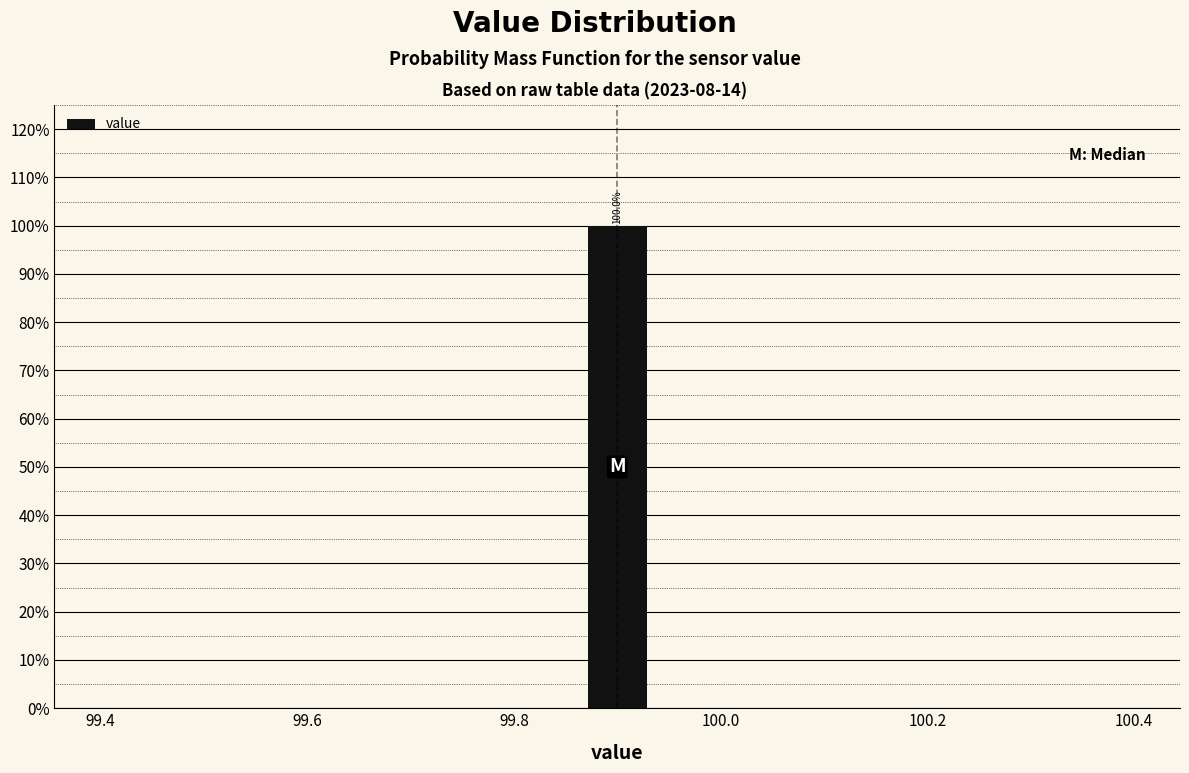

Read against the x-axis, roughly where is the centre of the tallest bar?

99.90